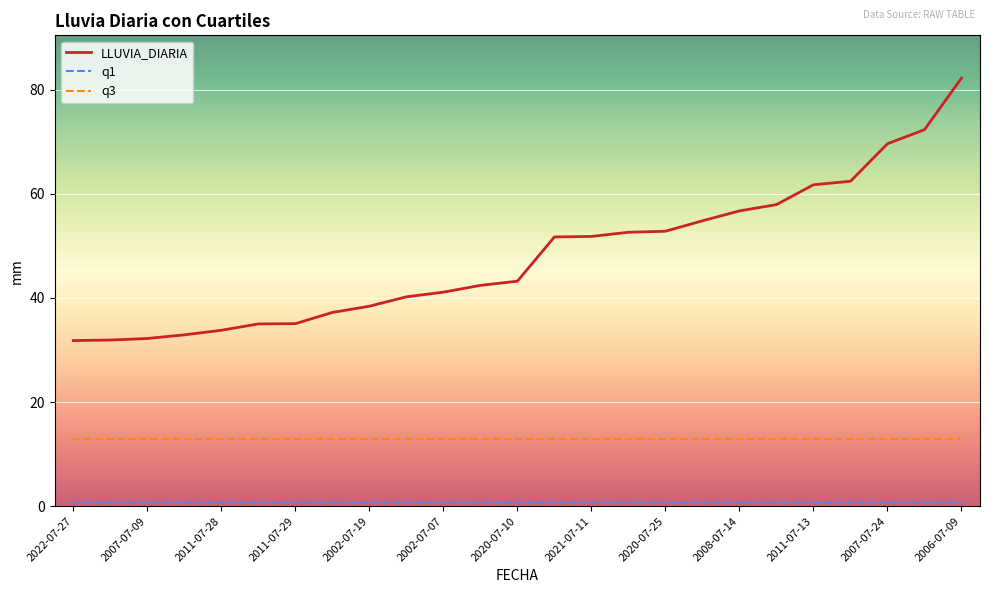

Which series has the largest range (max minus min)?

LLUVIA_DIARIA